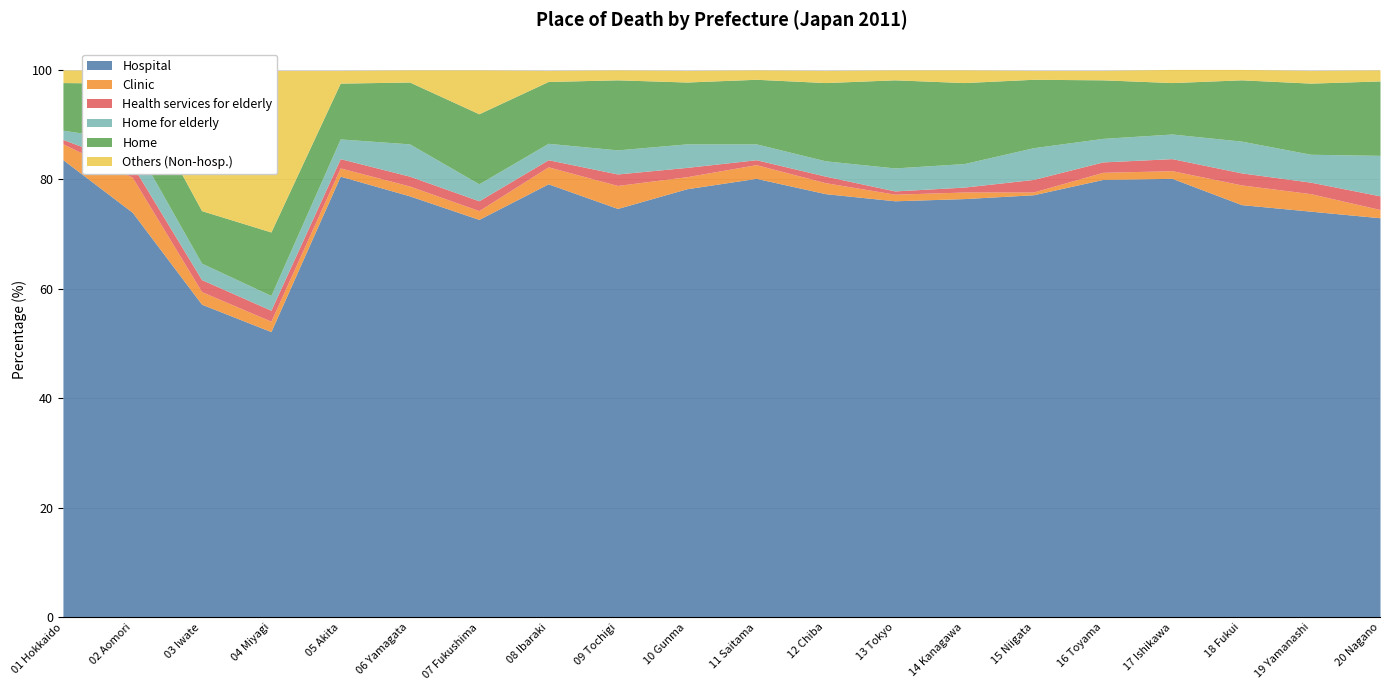

What is the label of the 10th point from the left?

10 Gunma